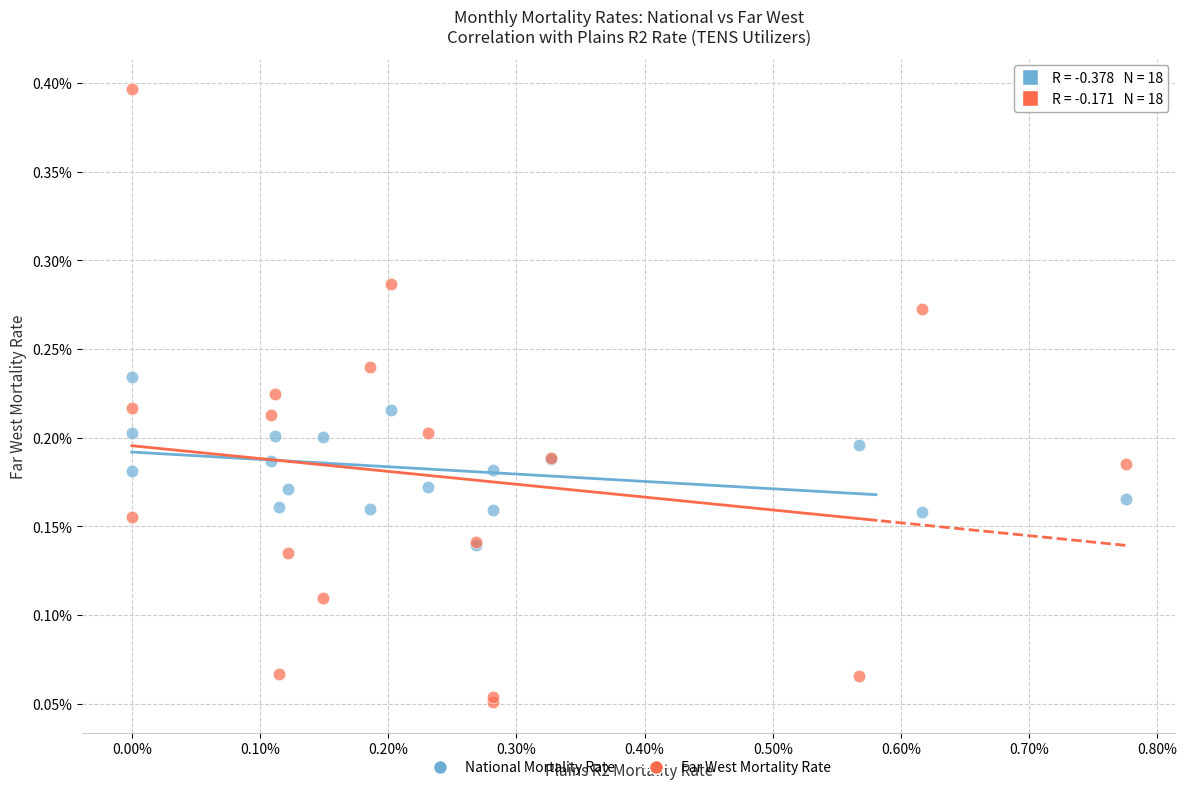

What are all the series names shown in the legend?

National Mortality Rate, Far West Mortality Rate